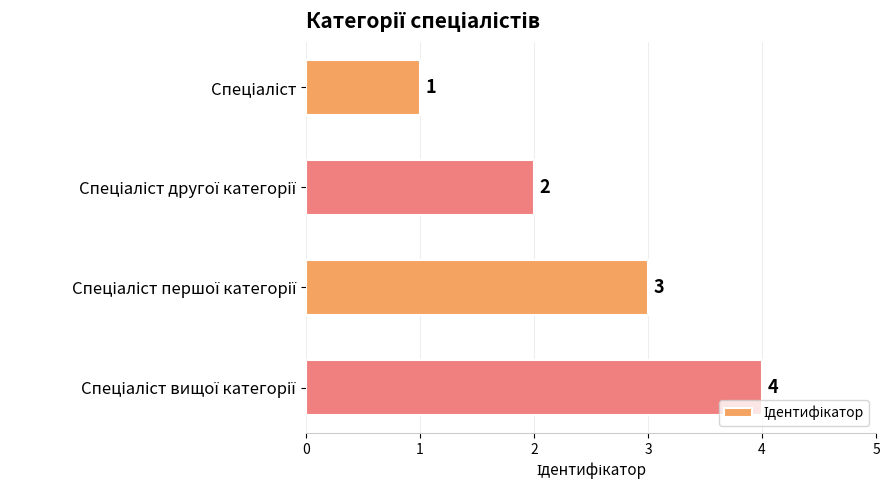

What is the maximum value shown in the chart?

4